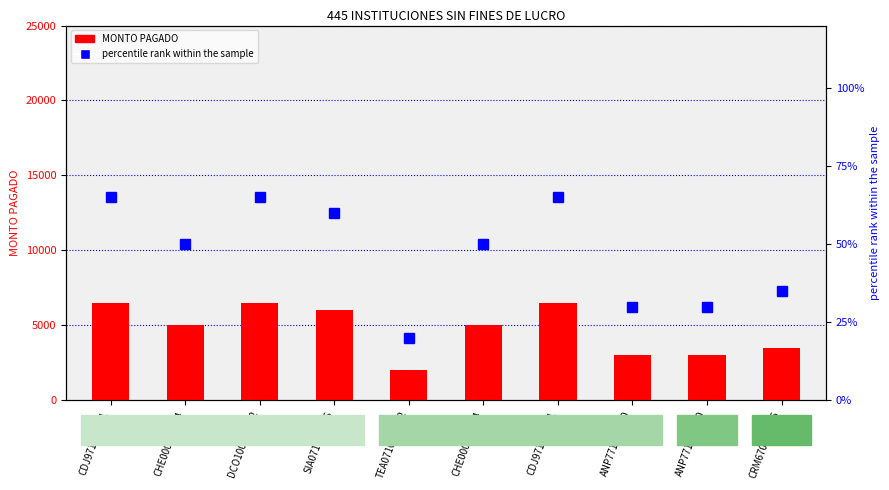

How many data points does each series have?

10